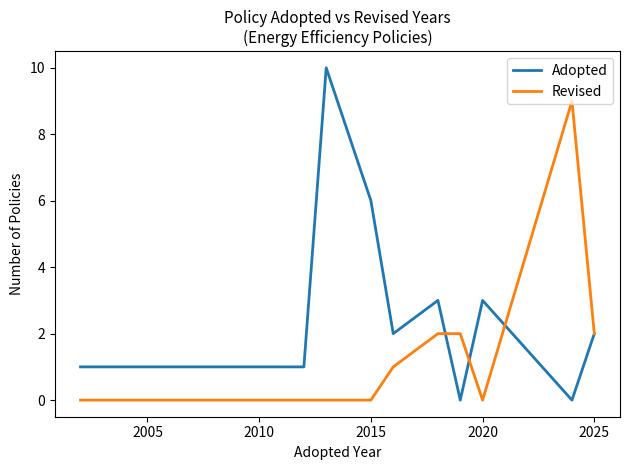

Rank the series by their average value, from lowest to highest.

Revised, Adopted